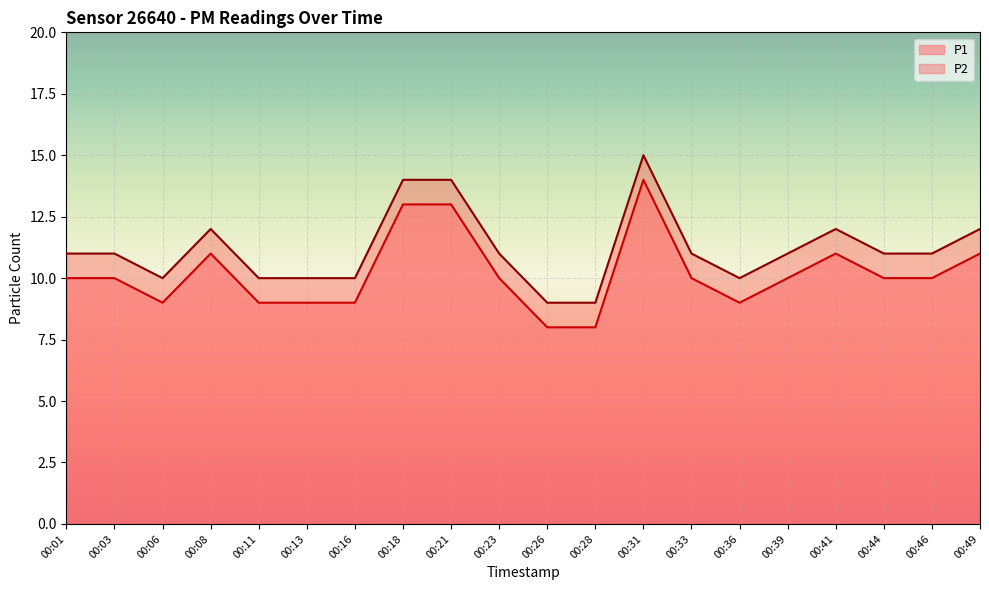

How many data points in P2 are above 11?

6